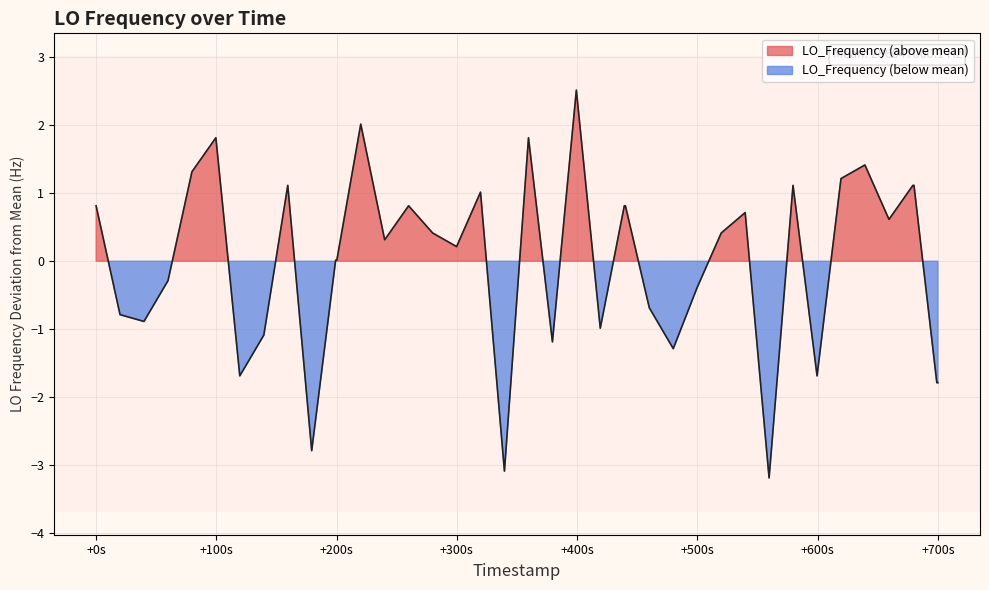

How many interior local peaks (higher than both neighbors) does the data have?

10